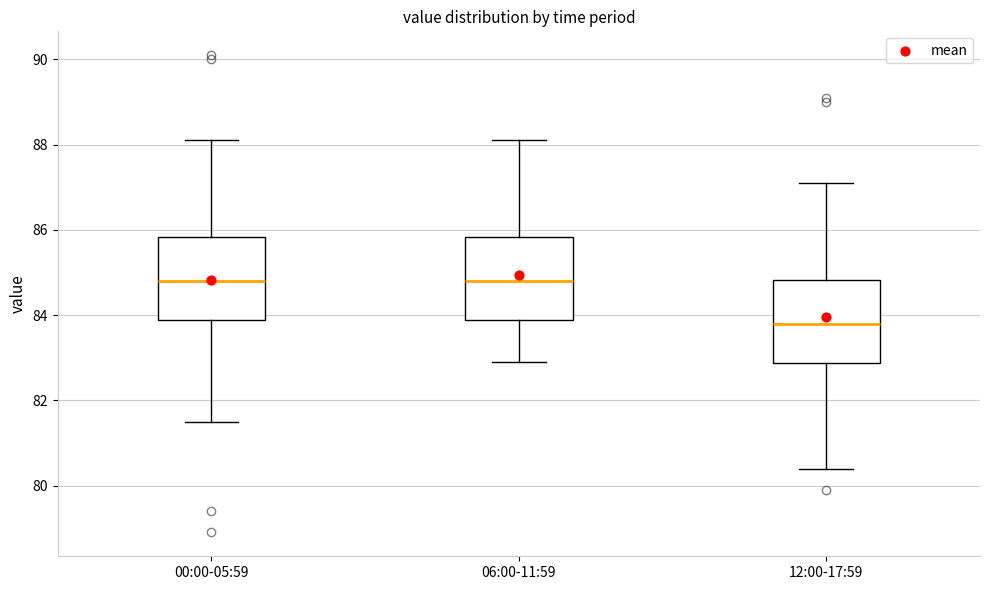

Reading left to right, read every box against the y-axis: the position of its median line, the range the box covers, and the ends of its whiskers. The values are not printed on the chart, so give them approximately, as read against the axis.

00:00-05:59: median 84.8, box 83.8 to 85.8, whiskers 81.6 to 88.2
06:00-11:59: median 84.8, box 83.8 to 85.8, whiskers 83.0 to 88.2
12:00-17:59: median 83.8, box 82.8 to 84.8, whiskers 80.4 to 87.2